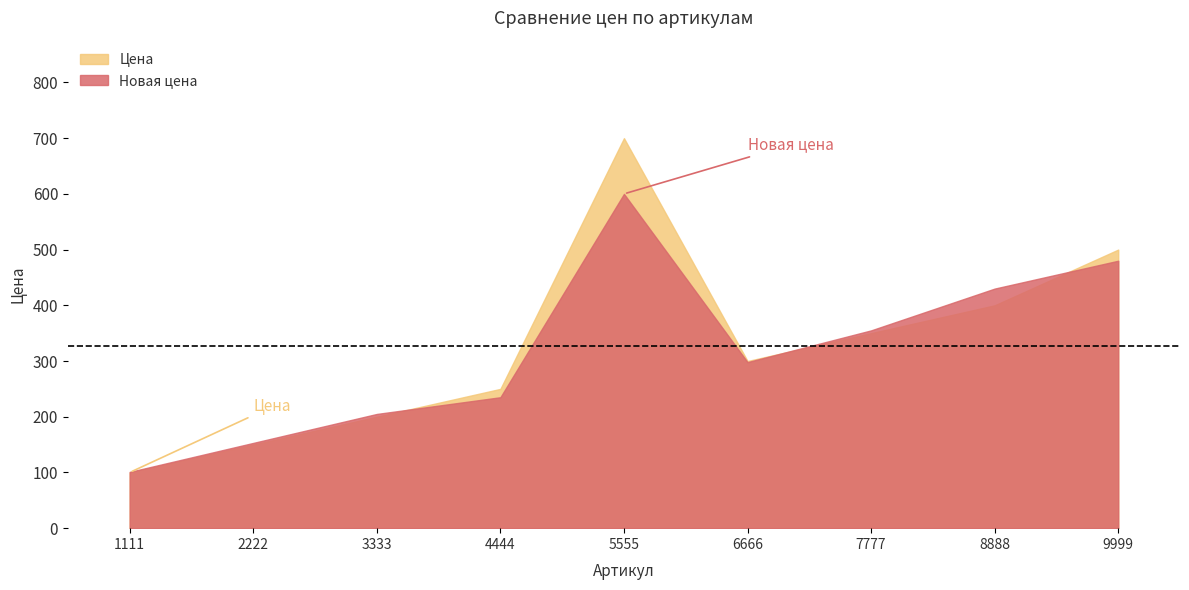

What is the minimum value for Цена?

100